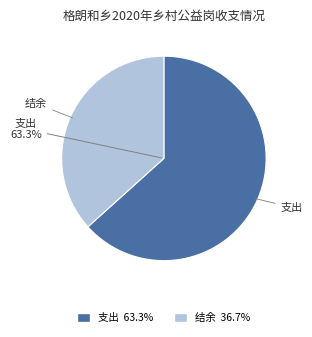

Between 结余 and 支出, which is larger?

支出